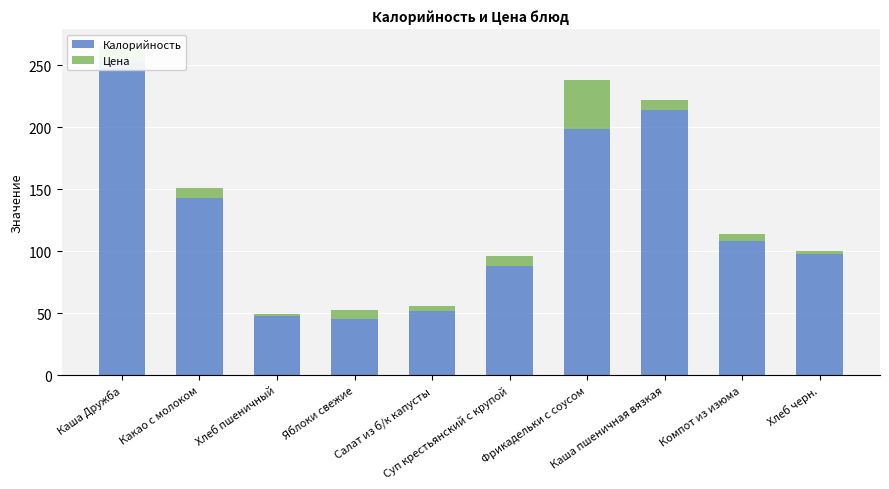

Between Какао с молоком and Хлеб пшеничный, which is larger?

Какао с молоком